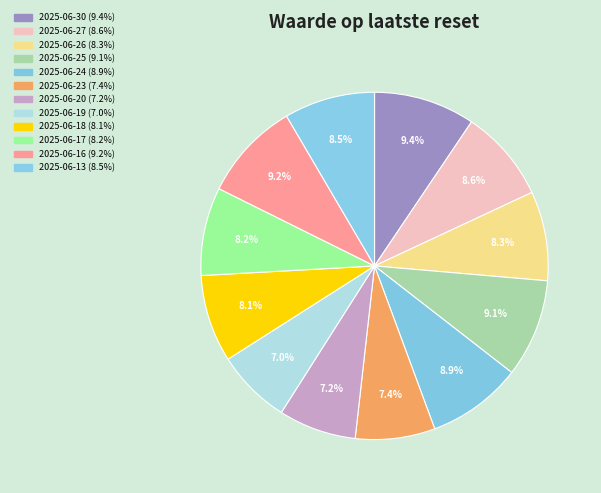

How many slices are in this pie chart?

12